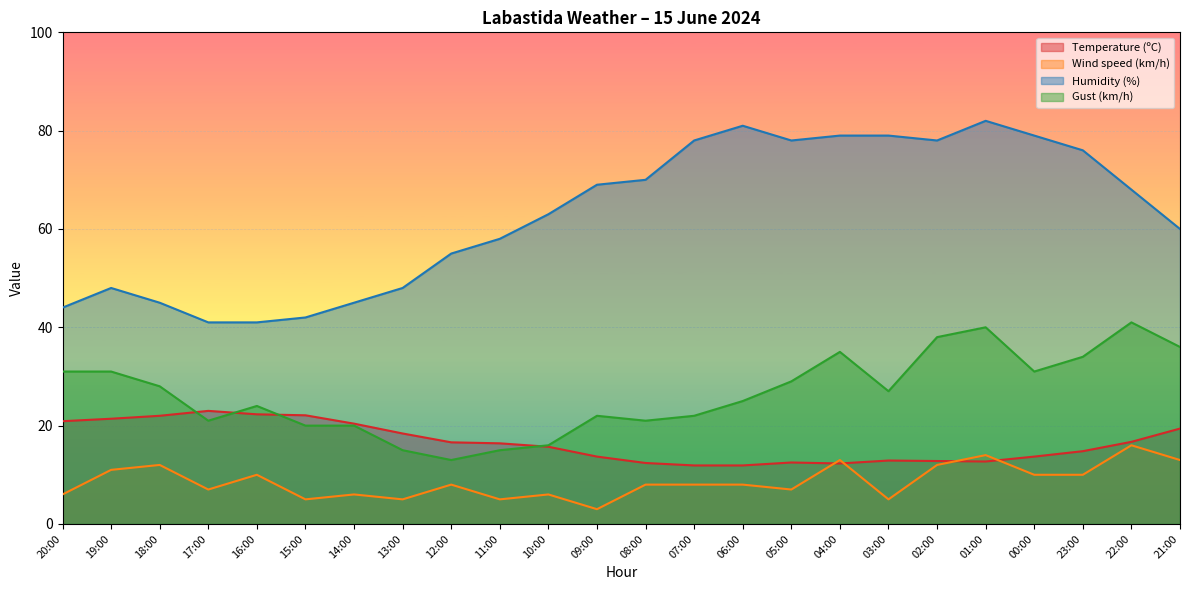

What is the sum of the Humidity (%) values at 03:00 and 15:00?

121.0